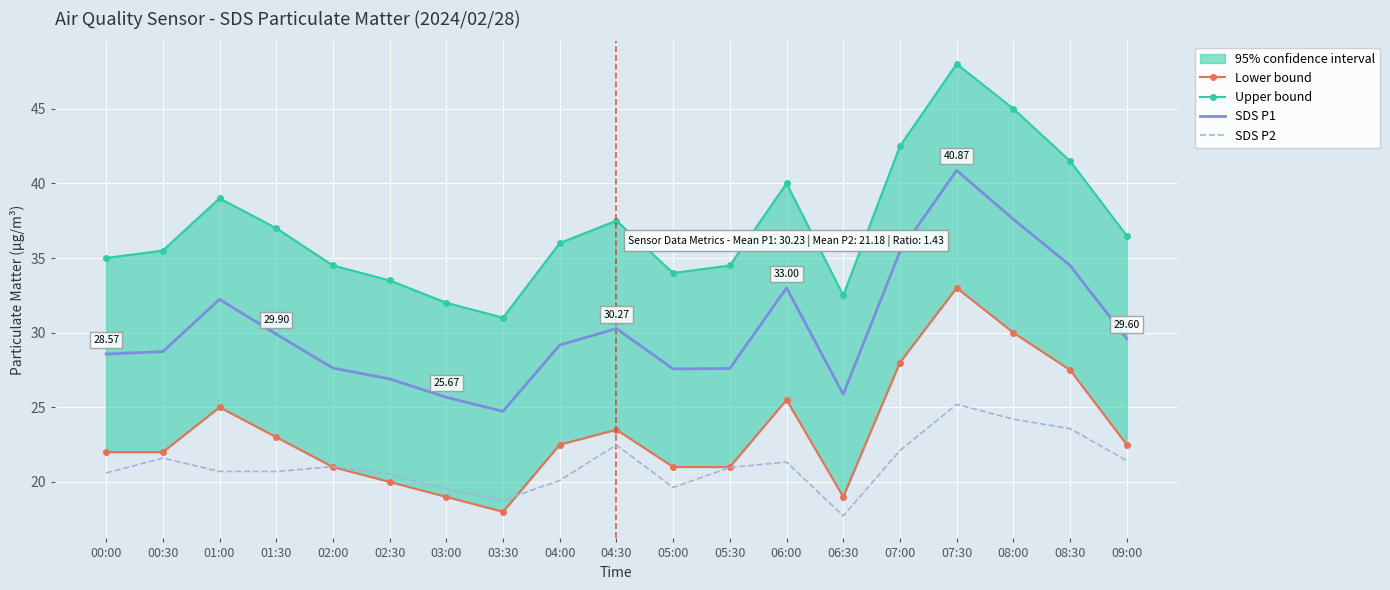

What is the spread (max minus min) of values at 03:00?

13.0